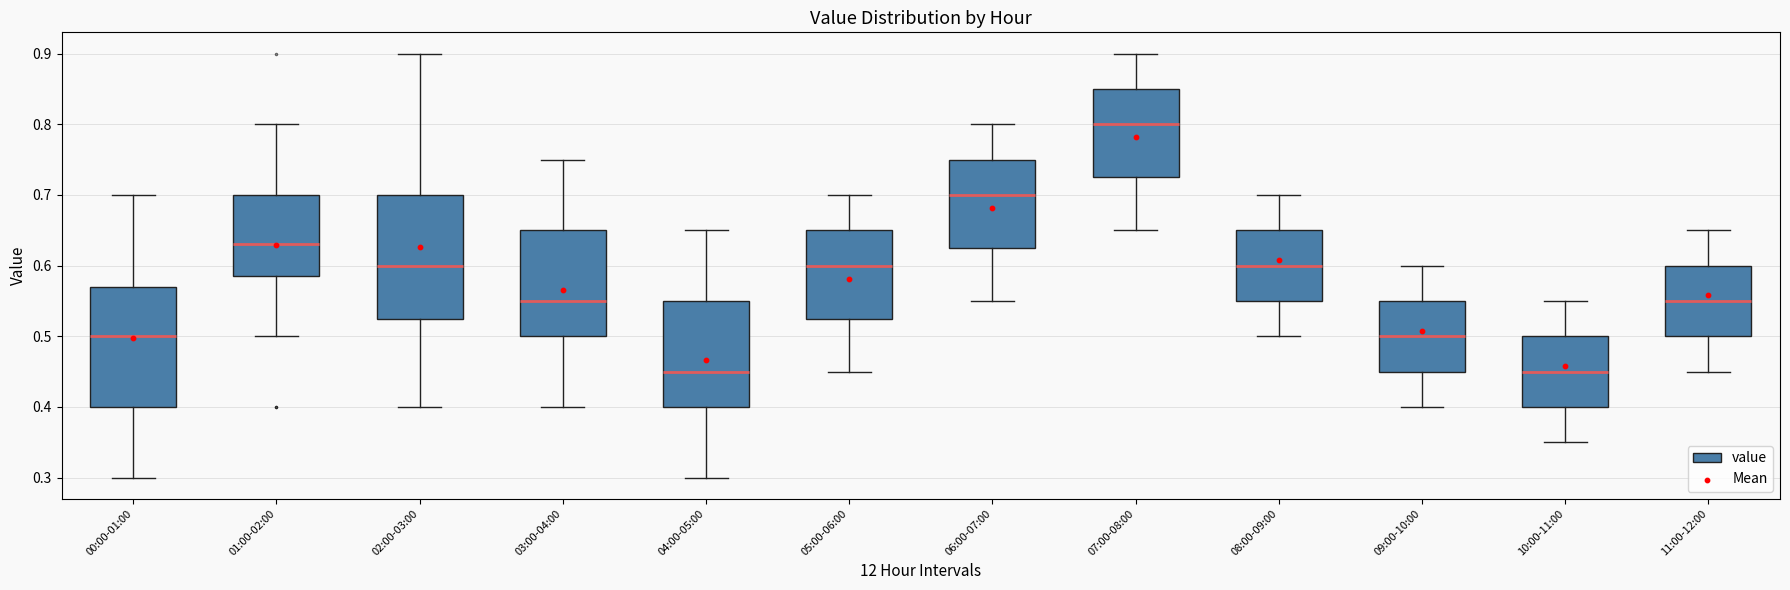

Where does the lower whisker of the box for 02:00-03:00 end on the y-axis? The values are not printed on the chart, so give them approximately, as read against the axis.

0.40